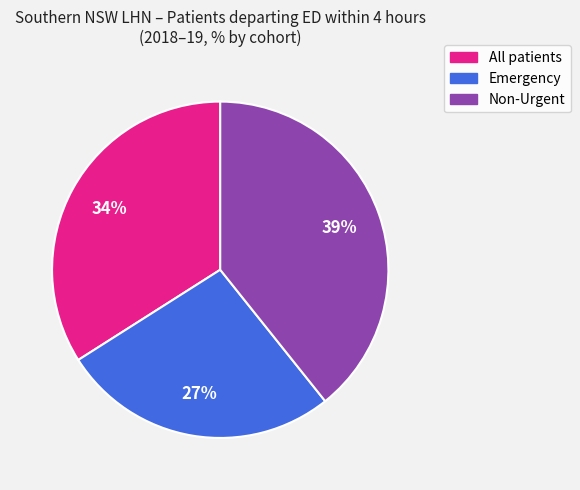

Which has a higher value, Non-Urgent or Emergency?

Non-Urgent